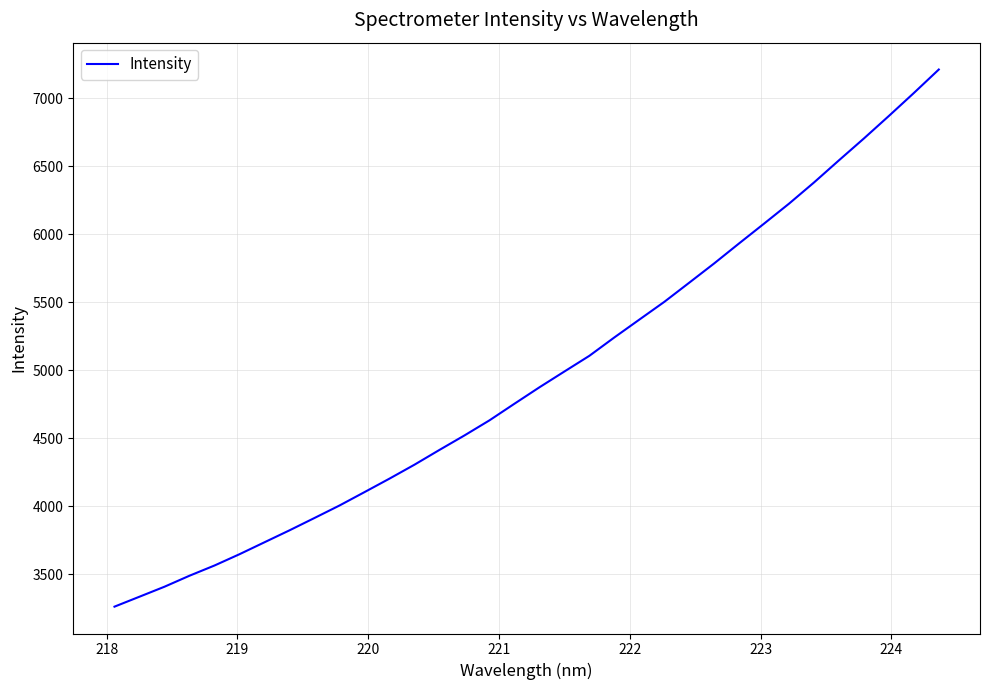

What is the minimum value shown in the chart?

3263.1